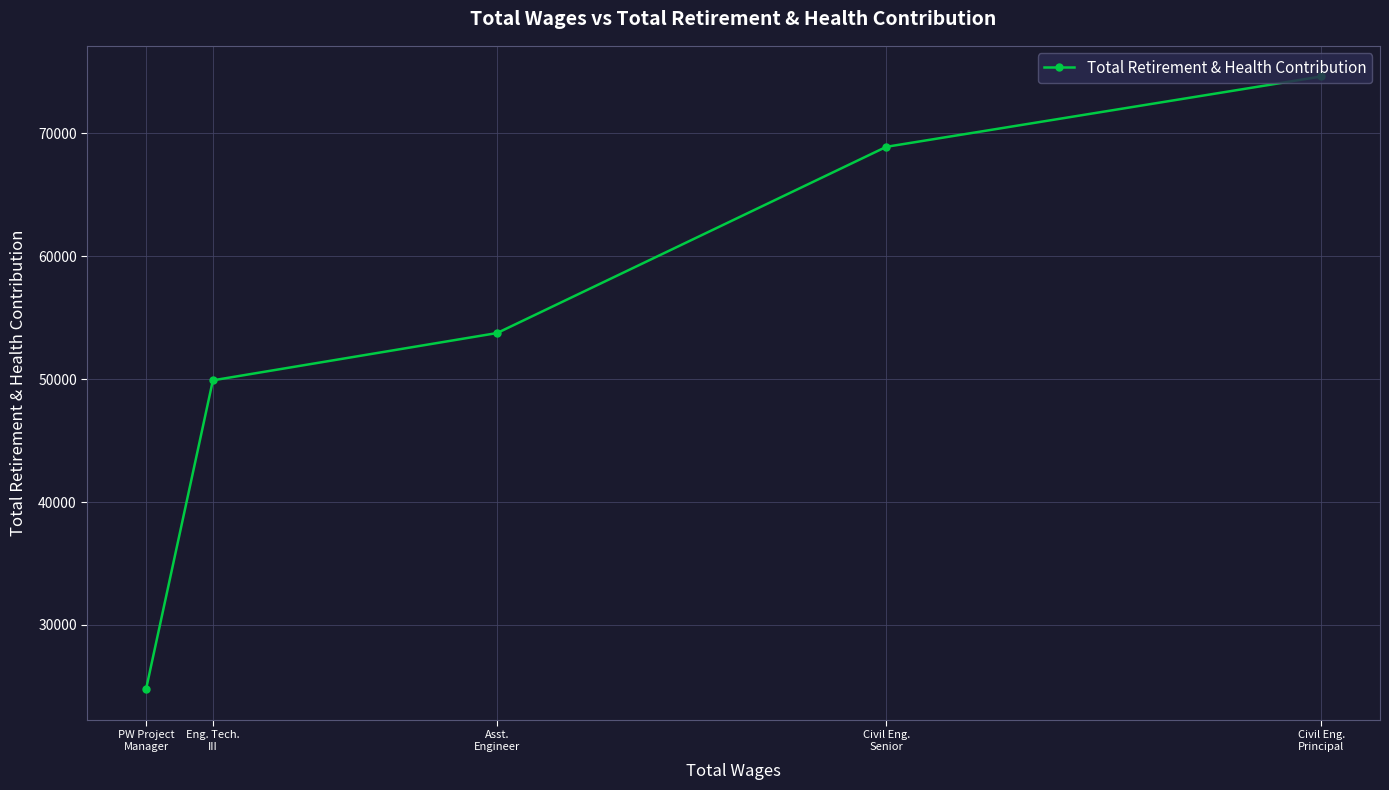

What is the label of the 5th point from the right?

PW Project
Manager